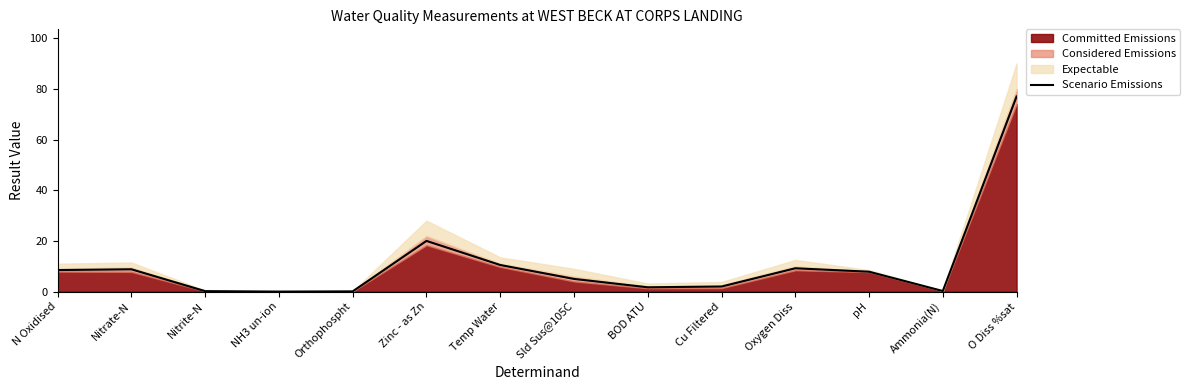

What is the sum of the values at O Diss %sat and Oxygen Diss?

86.2